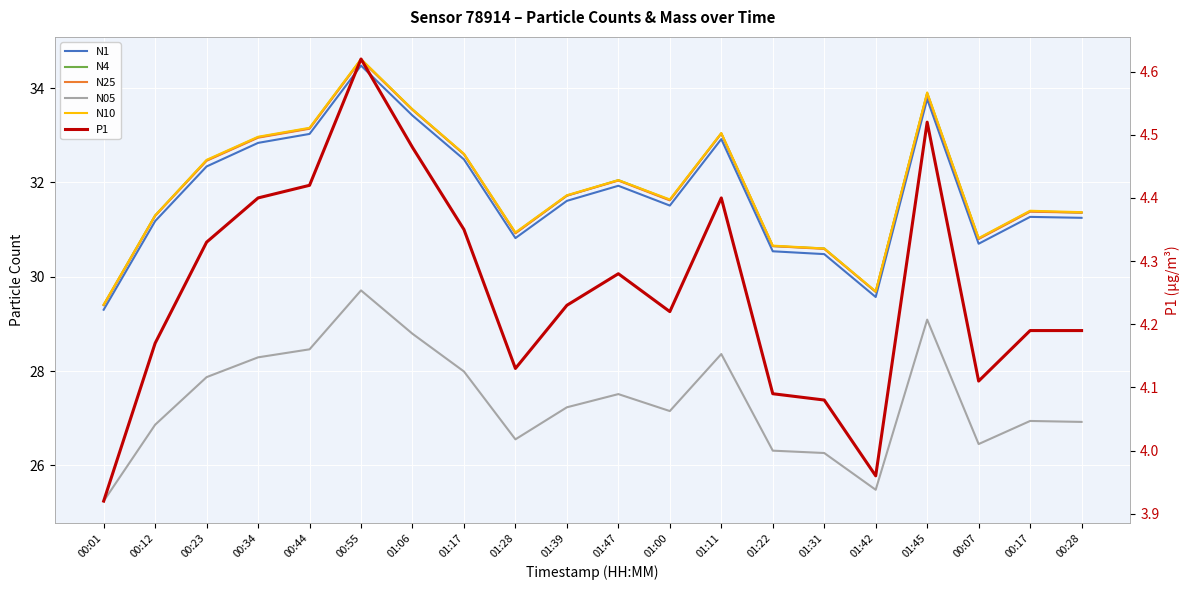

What is the spread (max minus min) of values at 00:55?

30.0